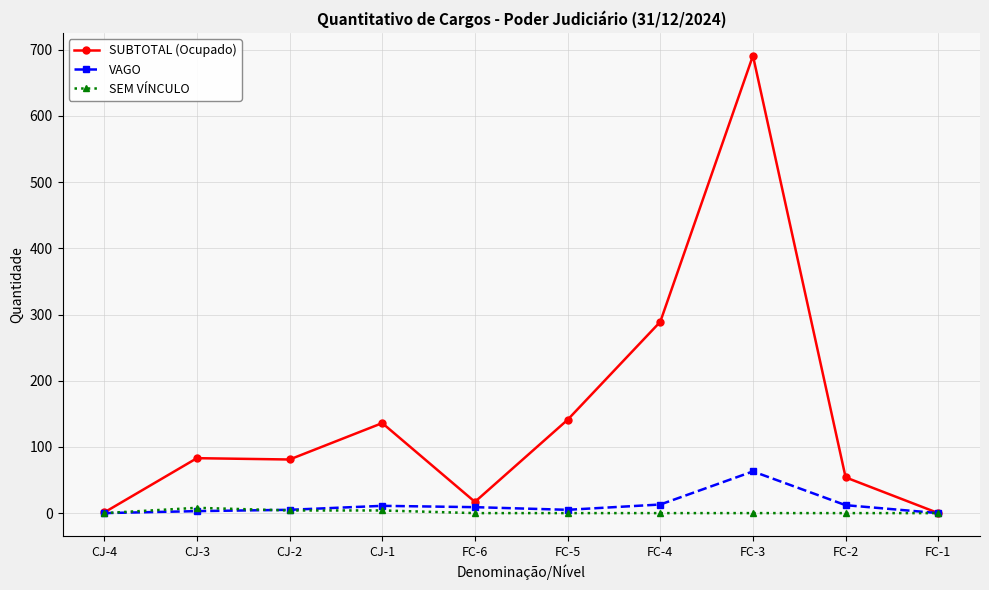

Is the value of VAGO at FC-5 greater than the value of SUBTOTAL (Ocupado) at CJ-2?

No